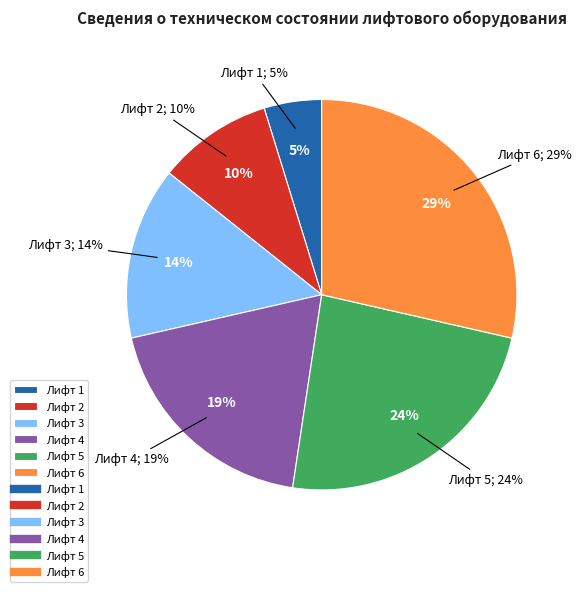

Which slice is the smallest?

Лифт 1